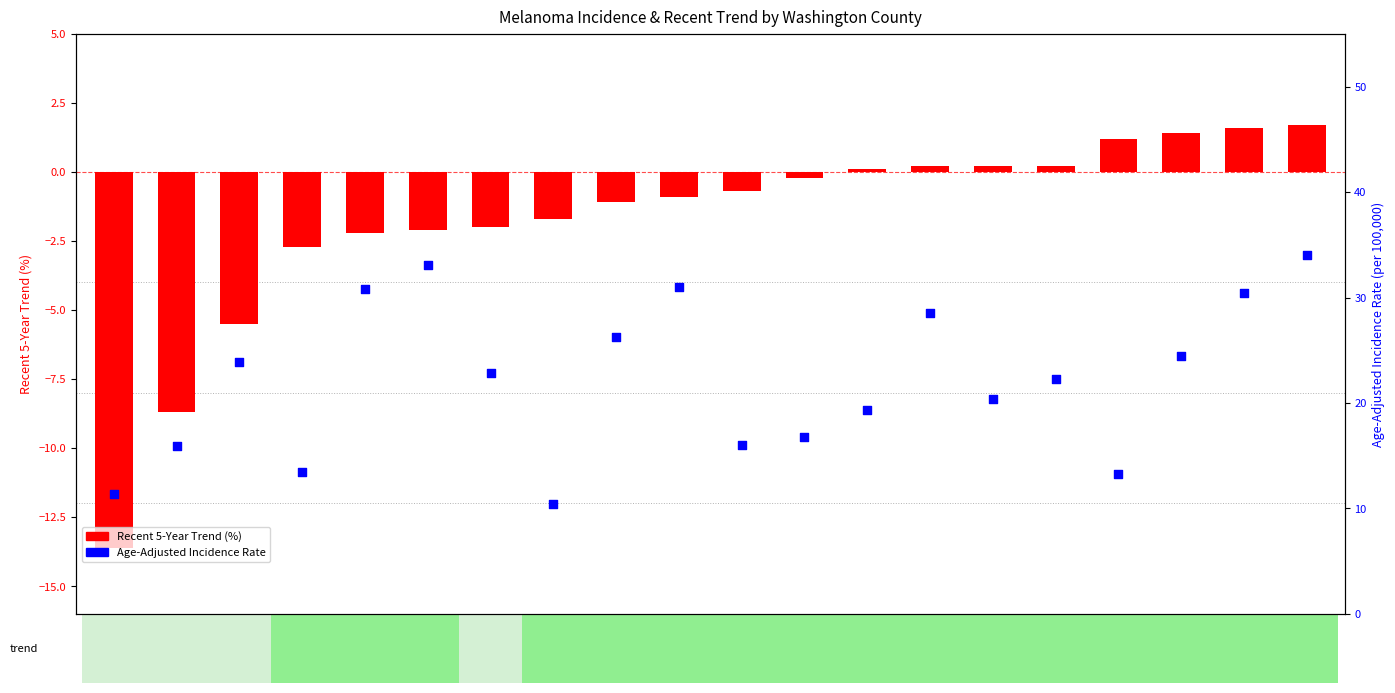

Which series contains the highest Y value?

Age-Adjusted Incidence Rate